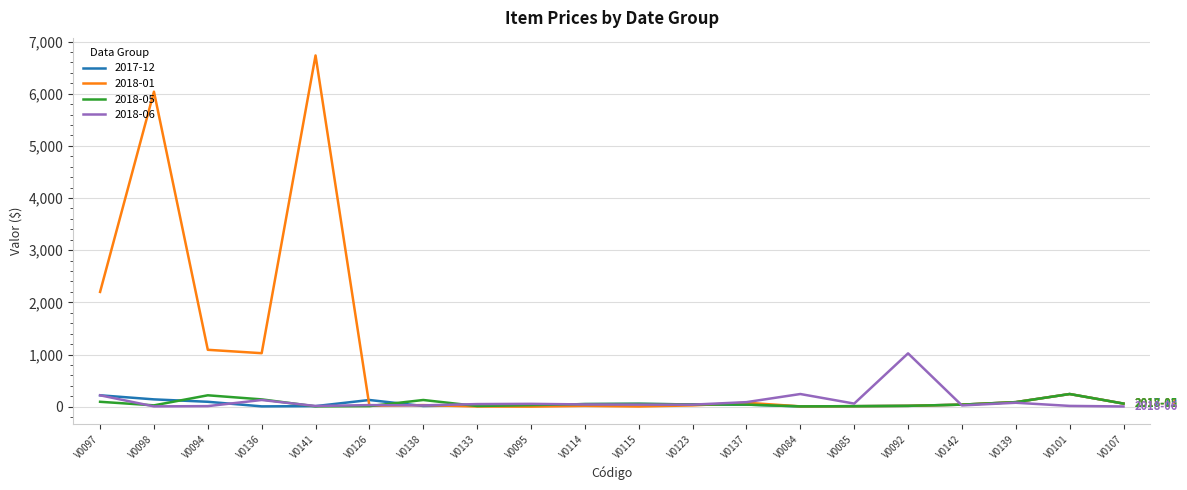

At how many categories does at least one series exceed 1731?

3